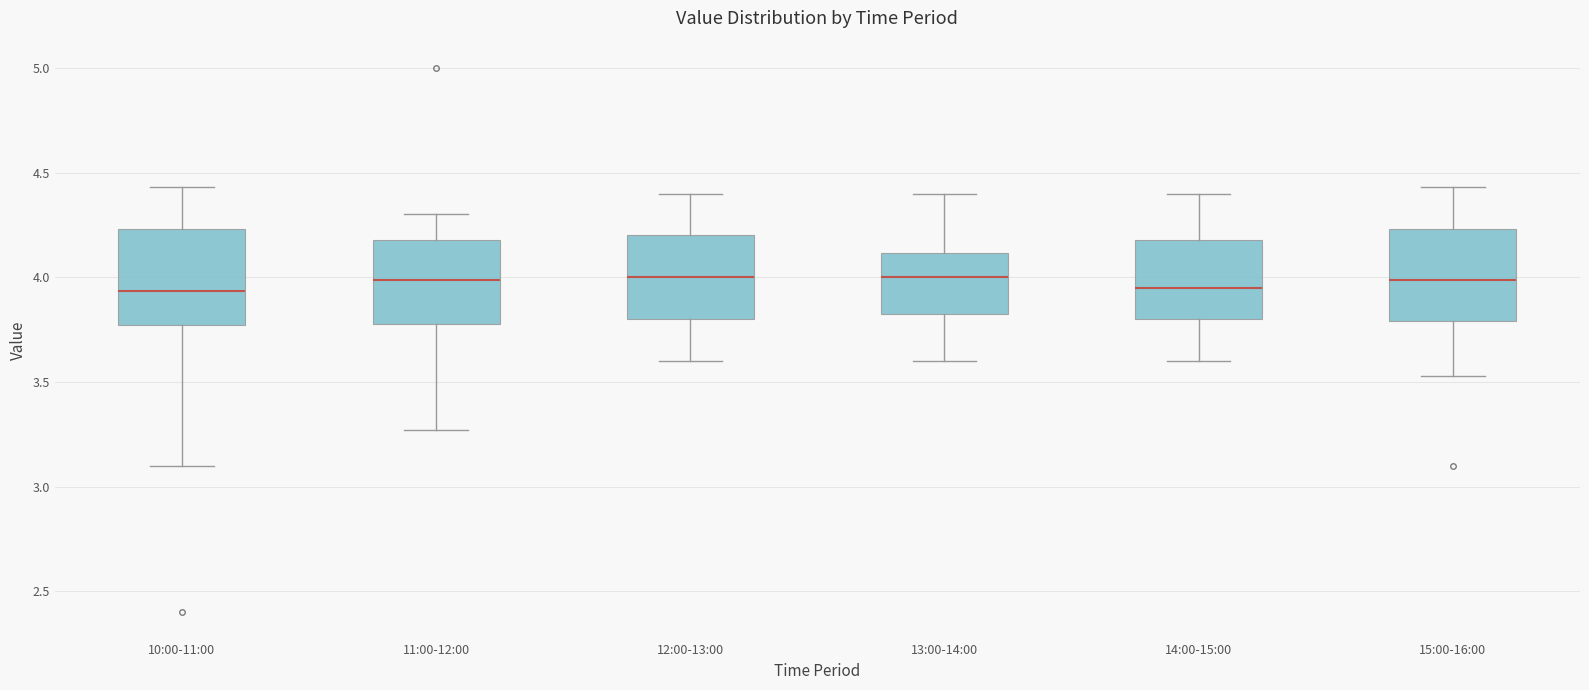

Reading left to right, read every box against the y-axis: the position of its median line, the range the box covers, and the ends of its whiskers. The values are not printed on the chart, so give them approximately, as read against the axis.

10:00-11:00: median 3.95, box 3.75 to 4.25, whiskers 3.10 to 4.45
11:00-12:00: median 4.00, box 3.80 to 4.20, whiskers 3.25 to 4.30
12:00-13:00: median 4.00, box 3.80 to 4.20, whiskers 3.60 to 4.40
13:00-14:00: median 4.00, box 3.80 to 4.10, whiskers 3.60 to 4.40
14:00-15:00: median 3.95, box 3.80 to 4.20, whiskers 3.60 to 4.40
15:00-16:00: median 4.00, box 3.80 to 4.25, whiskers 3.55 to 4.45